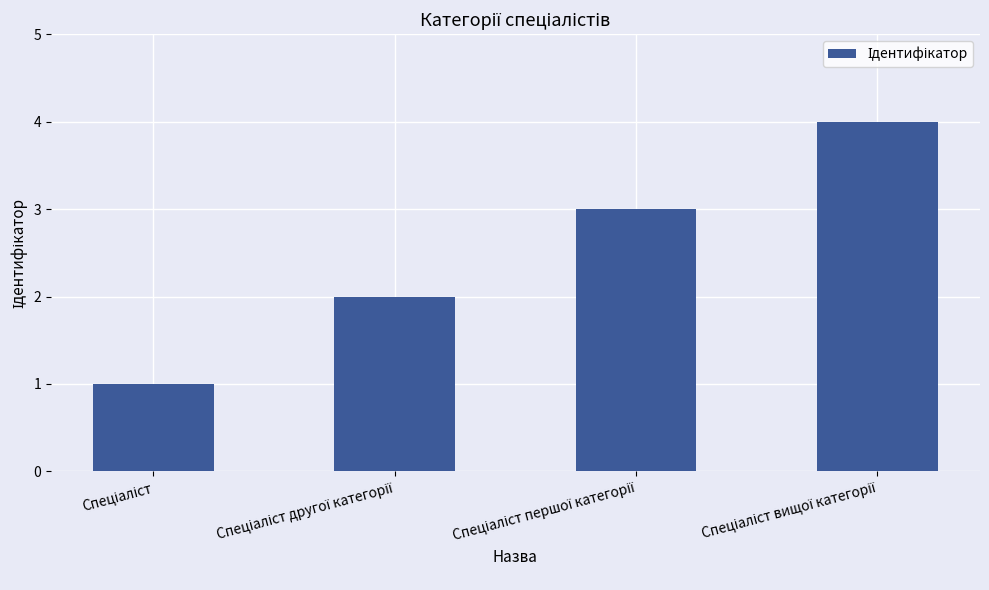

What is the sum of all values?

10